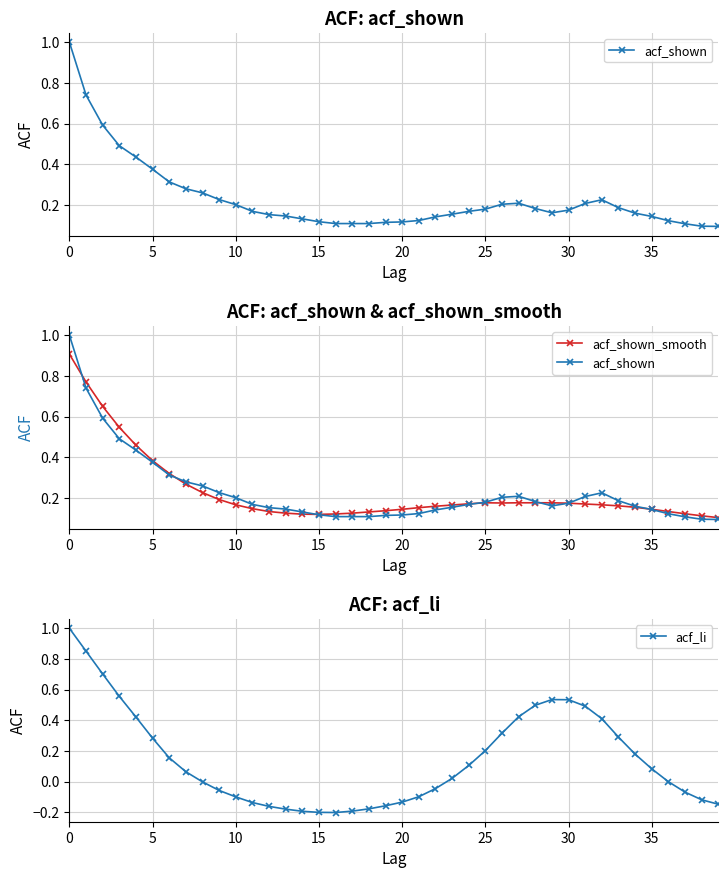

What is the highest value of the acf_li series?

1.0